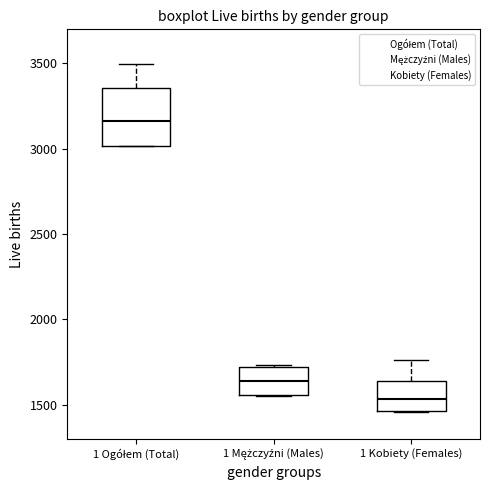

Reading left to right, transcribe this box plot: for each box, give where its median line is, the range the box spans, and where its two whiskers end, as read against the y-axis. The values are not printed on the chart, so give them approximately, as read against the axis.

1 Ogółem (Total): median 3150, box 3000 to 3350, whiskers 3000 to 3500
1 Mężczyźni (Males): median 1650, box 1550 to 1700, whiskers 1550 to 1750
1 Kobiety (Females): median 1550, box 1450 to 1650, whiskers 1450 to 1750